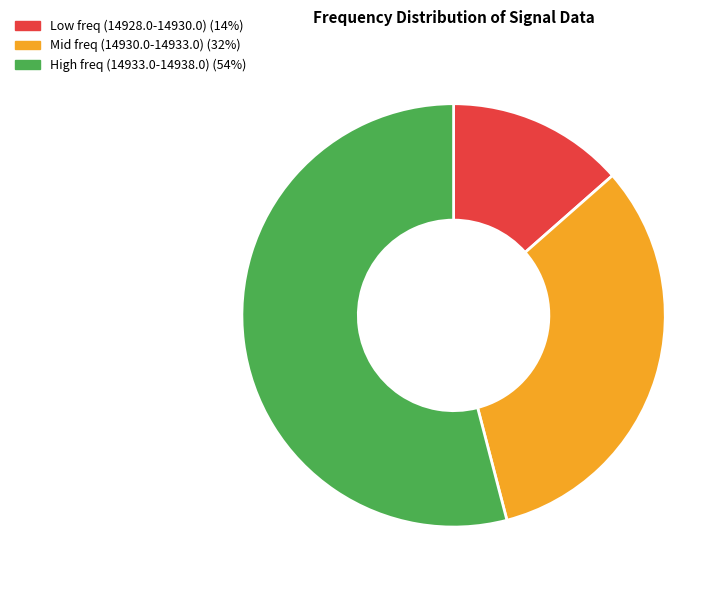

Does any single category account for the majority?

Yes